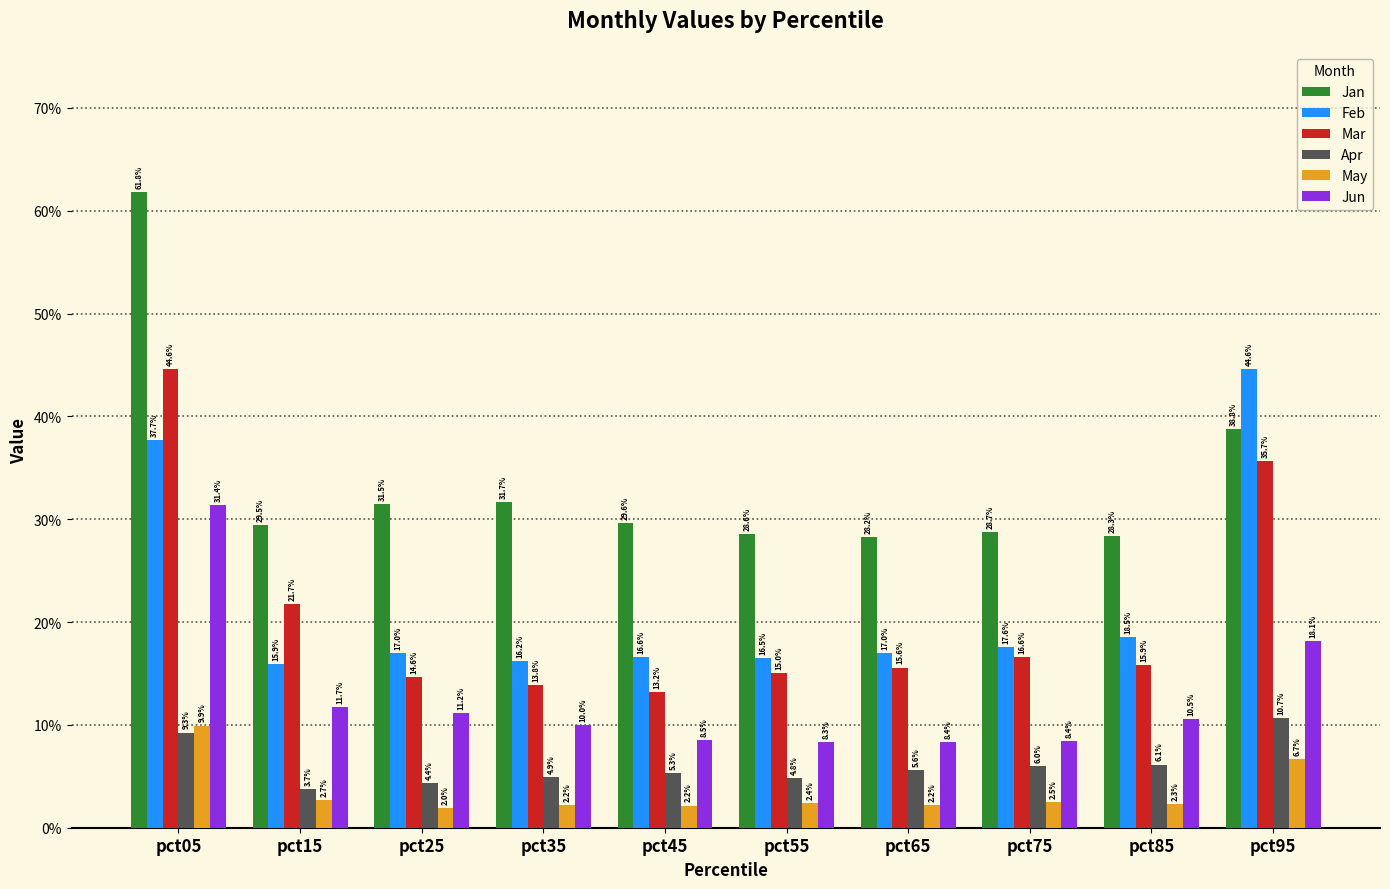

Are the bars horizontal?

No